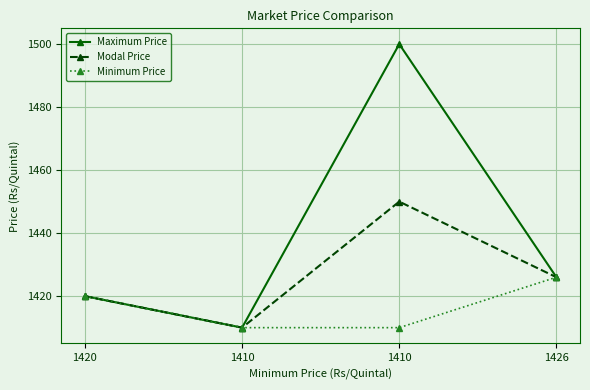

How many lines are shown in the chart?

3